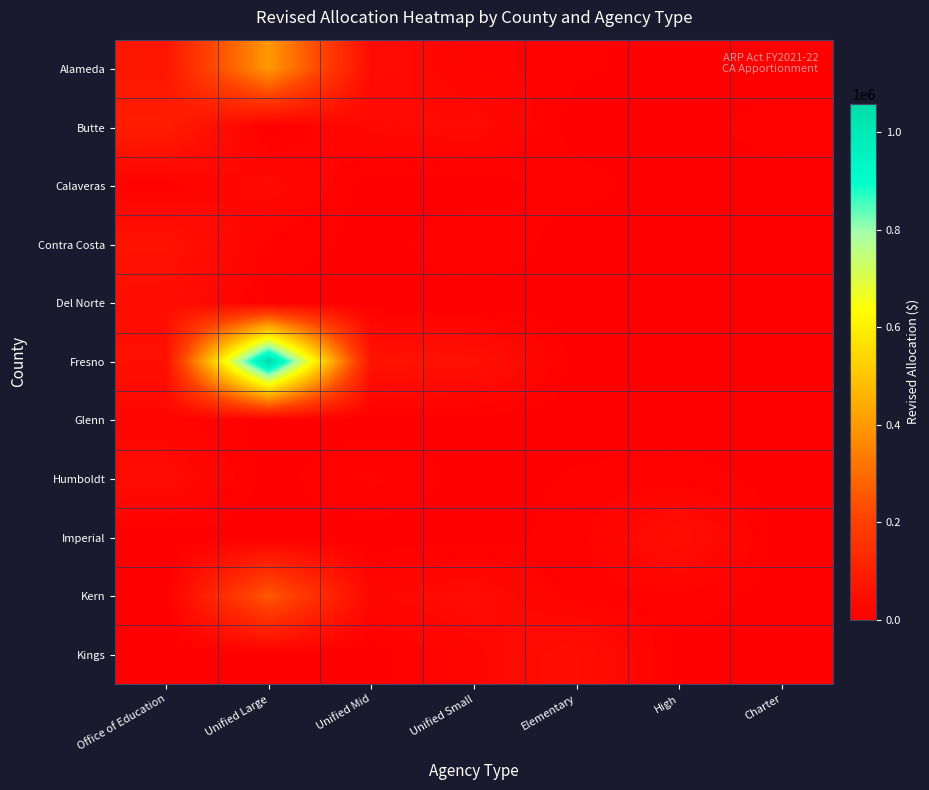

Reading left to right, what are all the values shown in this chart?

Alameda: Office of Education=70900	Unified Large=397408	Unified Mid=36695	Unified Small=16857	Elementary=6027	High=0	Charter=0
Butte: Office of Education=90486	Unified Large=0	Unified Mid=27841	Unified Small=31863	Elementary=0	High=0	Charter=9263
Calaveras: Office of Education=8637	Unified Large=30618	Unified Mid=0	Unified Small=0	Elementary=7711	High=0	Charter=0
Contra Costa: Office of Education=60259	Unified Large=10866	Unified Mid=0	Unified Small=11671	Elementary=0	High=0	Charter=0
Del Norte: Office of Education=44400	Unified Large=0	Unified Mid=0	Unified Small=0	Elementary=0	High=0	Charter=0
Fresno: Office of Education=52070	Unified Large=1057400	Unified Mid=62730	Unified Small=55503	Elementary=0	High=0	Charter=0
Glenn: Office of Education=17783	Unified Large=0	Unified Mid=0	Unified Small=0	Elementary=0	High=0	Charter=0
Humboldt: Office of Education=37397	Unified Large=0	Unified Mid=14971	Unified Small=0	Elementary=5421	High=8696	Charter=0
Imperial: Office of Education=0	Unified Large=0	Unified Mid=0	Unified Small=0	Elementary=7693	High=48419	Charter=0
Kern: Office of Education=0	Unified Large=258028	Unified Mid=22893	Unified Small=36047	Elementary=8483	High=10247	Charter=0
Kings: Office of Education=0	Unified Large=0	Unified Mid=0	Unified Small=20896	Elementary=51513	High=0	Charter=0